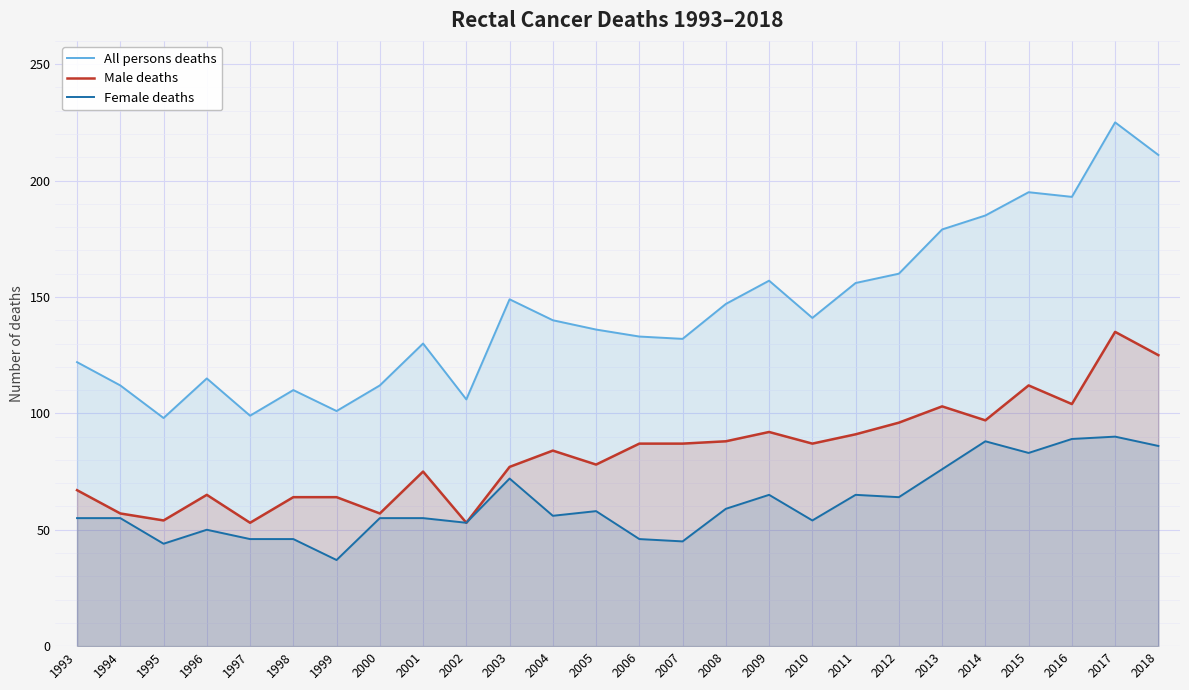

At which category is the sum across all series the highest?

2017